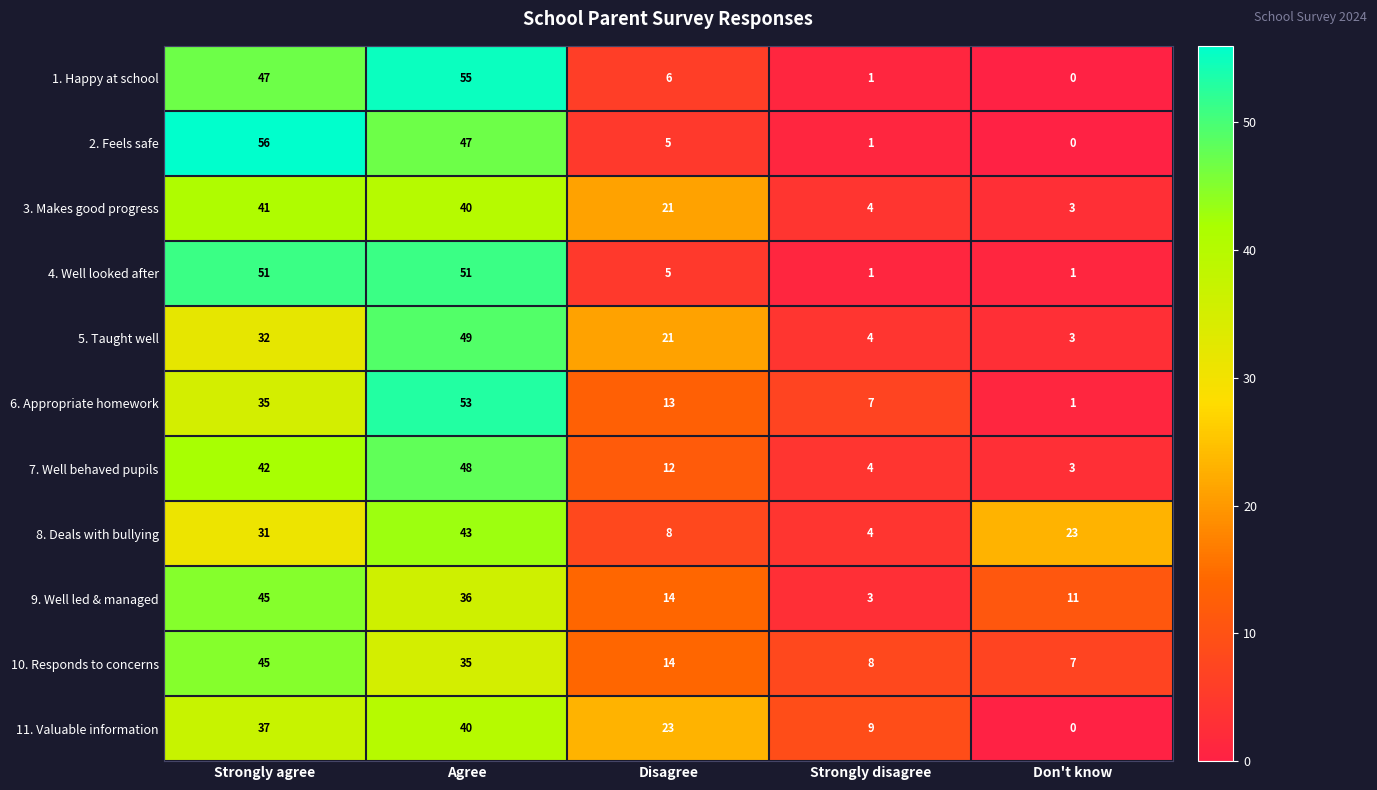

What is the difference between the 9. Well led & managed values at Don't know and Agree?

25